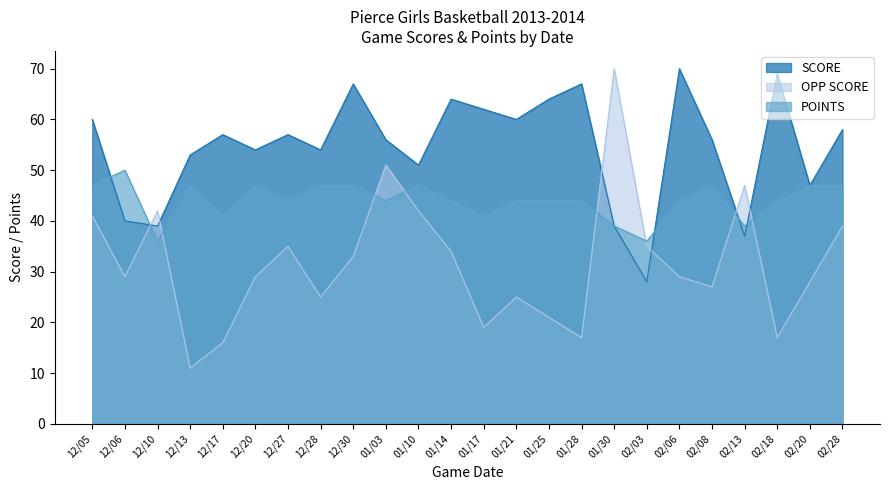

Rank the series by their maximum value, from lowest to highest.

POINTS, SCORE, OPP SCORE